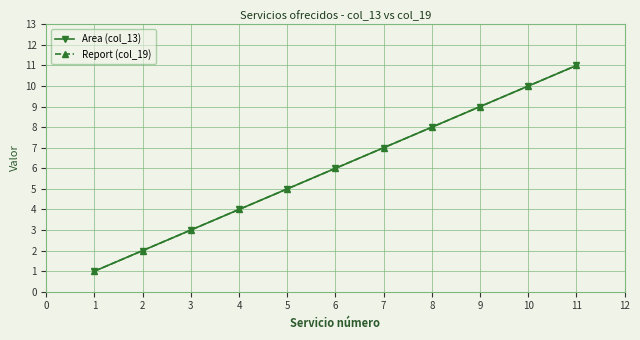

Is this an area chart (filled region under the line)?

No